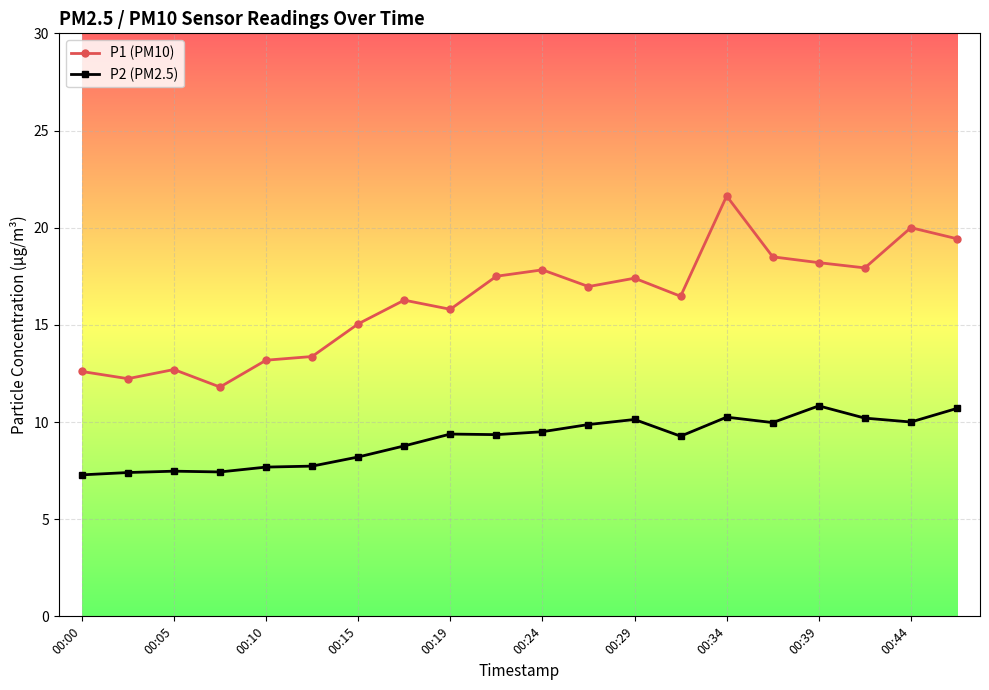

What is the maximum value for P2 (PM2.5)?

10.8